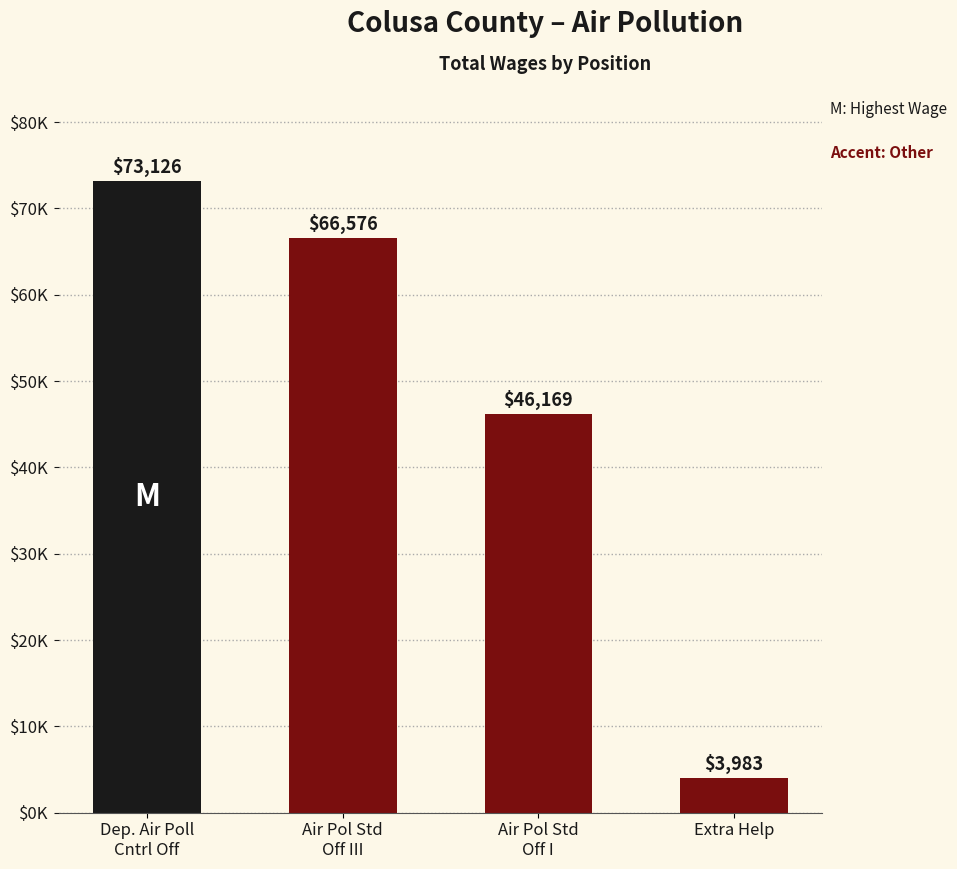

Approximately how many times larger is the value at Dep. Air Poll
Cntrl Off compared to Air Pol Std
Off III?

1.1